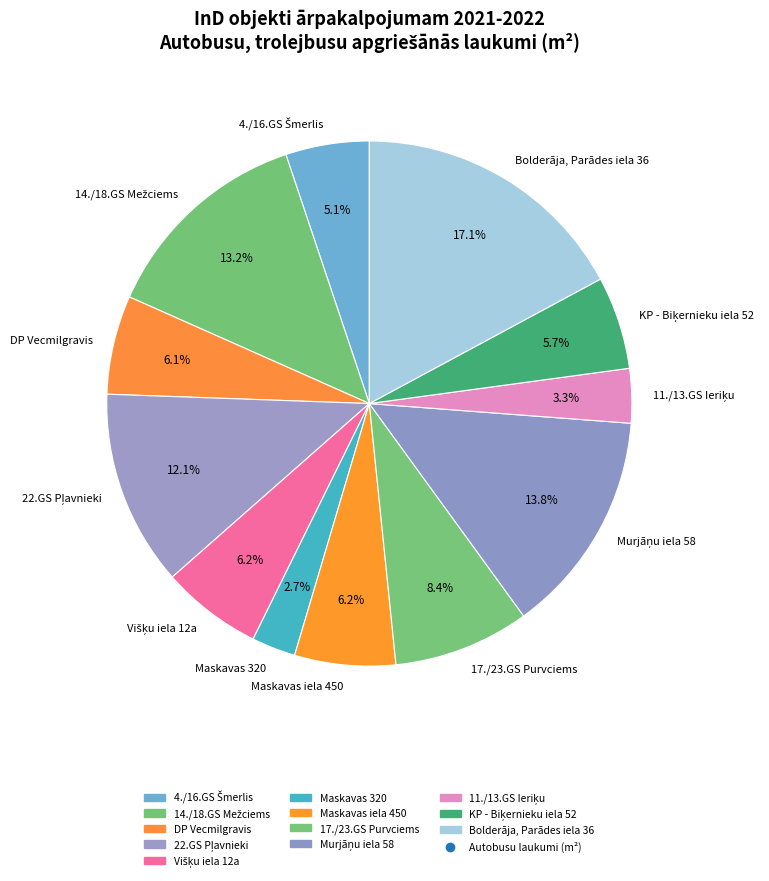

Which has a higher value, Bolderāja, Parādes iela 36 or Maskavas 320?

Bolderāja, Parādes iela 36